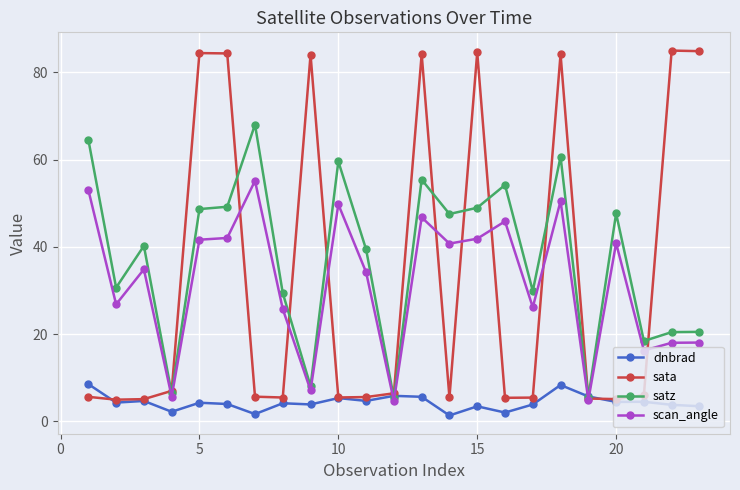

List the series in order of their peak value, highest first.

sata, satz, scan_angle, dnbrad